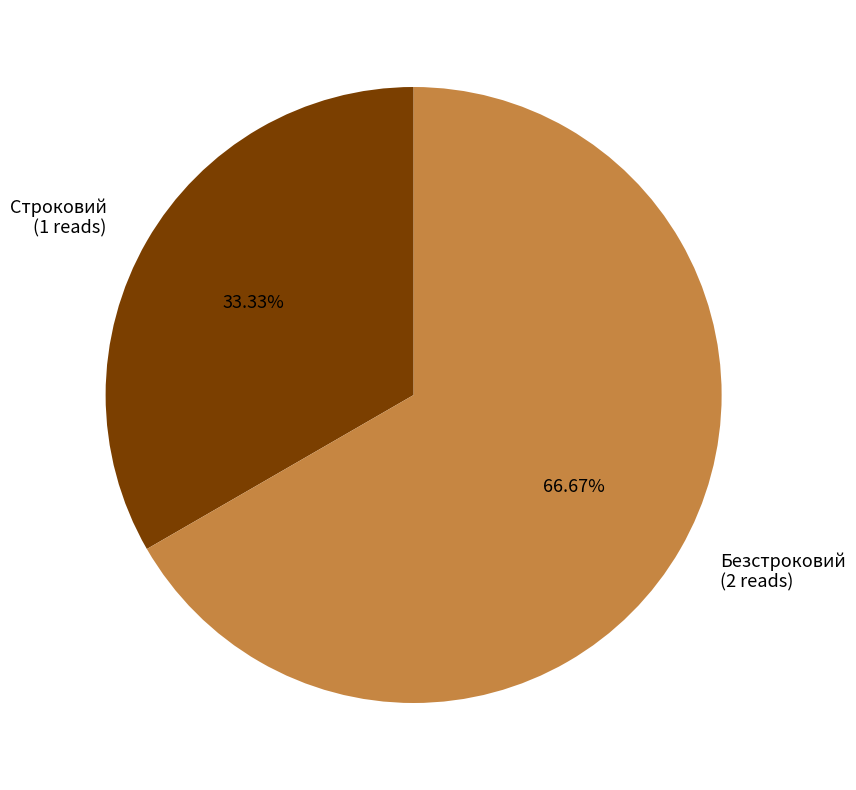

Is it true that Безстроковий is 61% of the pie?

False